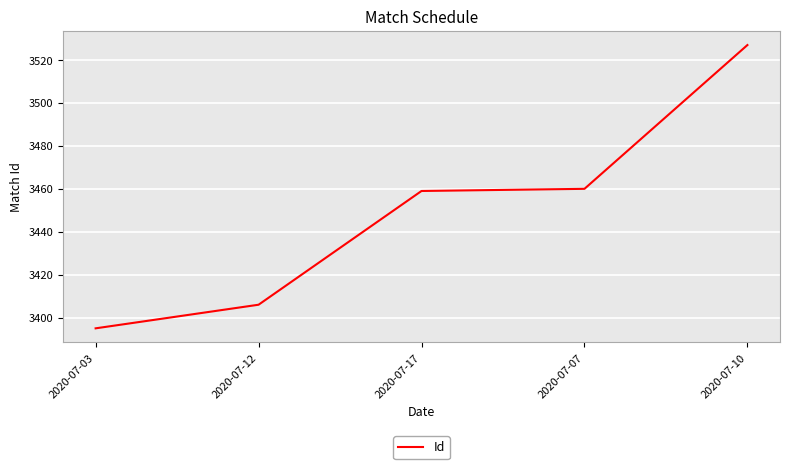

True or false: the data shows 1828 at 2020-07-07.

False